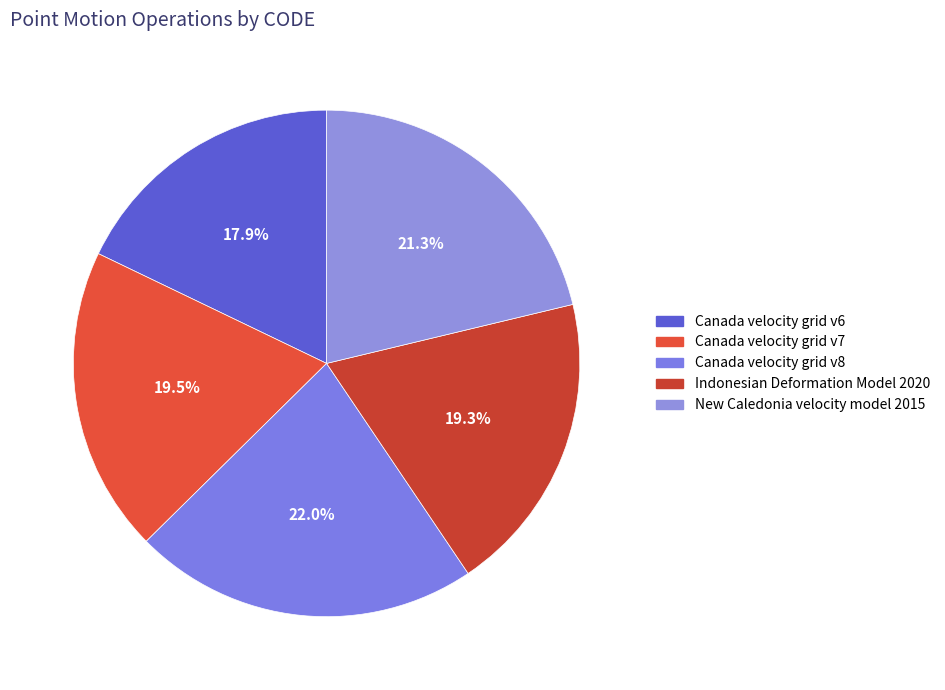

Does any single category account for the majority?

No